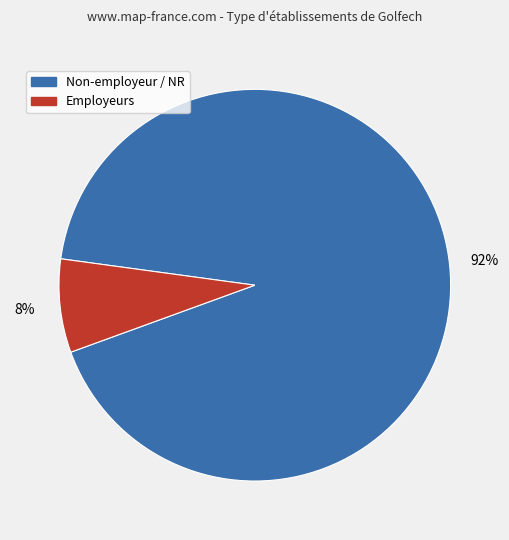

Is there any slice that represents more than half of the pie?

Yes